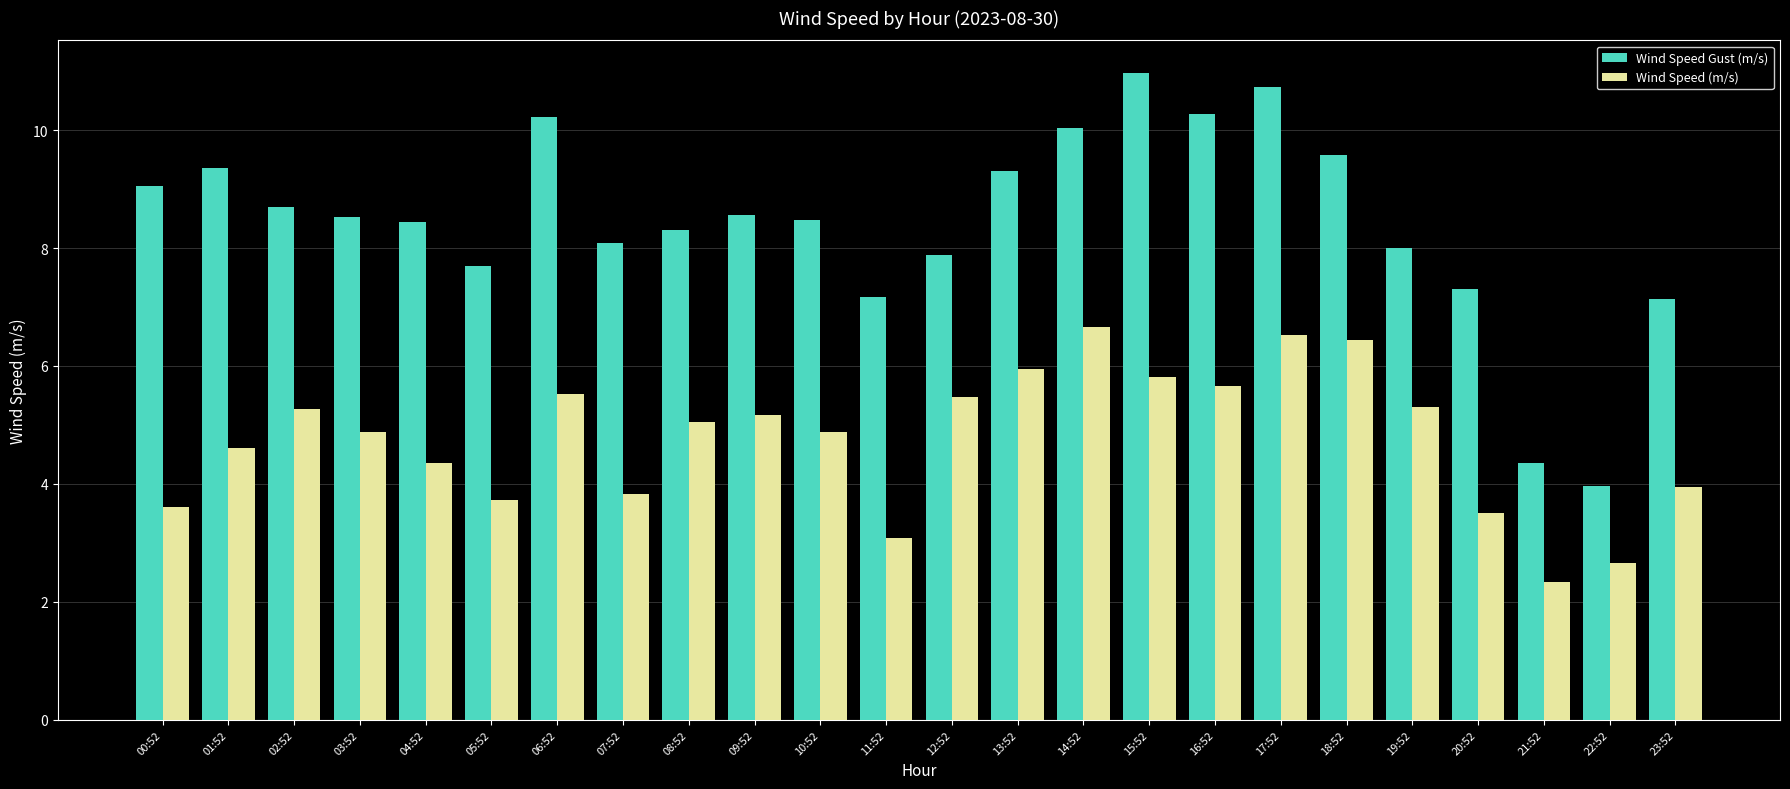

How many groups of bars are there?

24